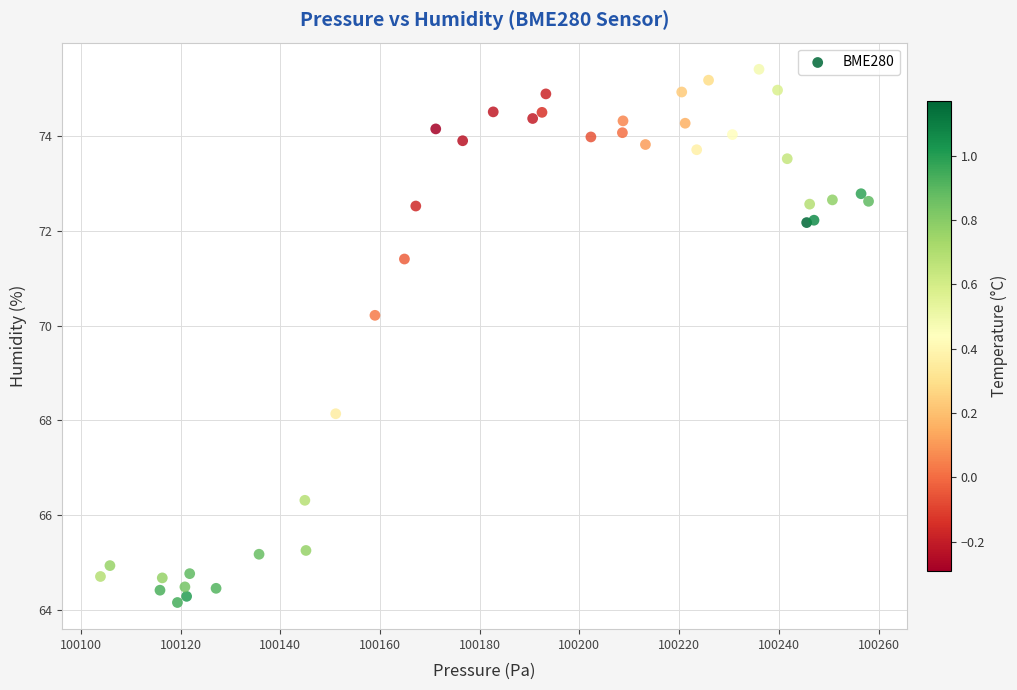

What Y value in the scatter plot is closest to 69?

68.1